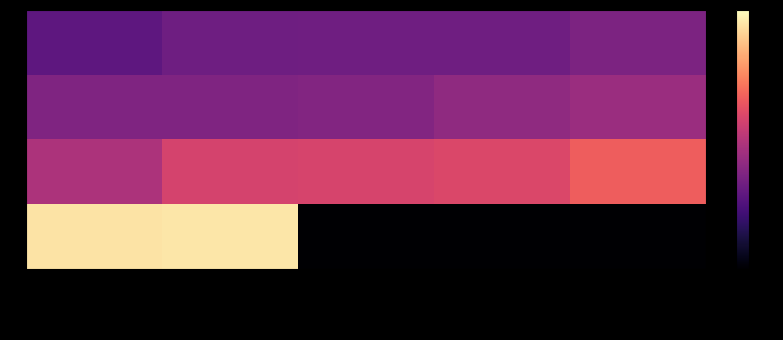

Reading left to right, extract all data points from this chart.

0: HAMA-44148=4.2	HAMA-205028=4.8	HAMA-122475=4.8	HAMA-205213=4.8	HAMA-205273=5.3
1: HAMA-44148=5.4	HAMA-205028=5.4	HAMA-122475=5.5	HAMA-205213=6.0	HAMA-205273=6.4
2: HAMA-44148=7.0	HAMA-205028=8.4	HAMA-122475=8.5	HAMA-205213=8.6	HAMA-205273=9.6
3: HAMA-44148=13.8	HAMA-205028=13.9	HAMA-122475=0.0	HAMA-205213=0.0	HAMA-205273=0.0